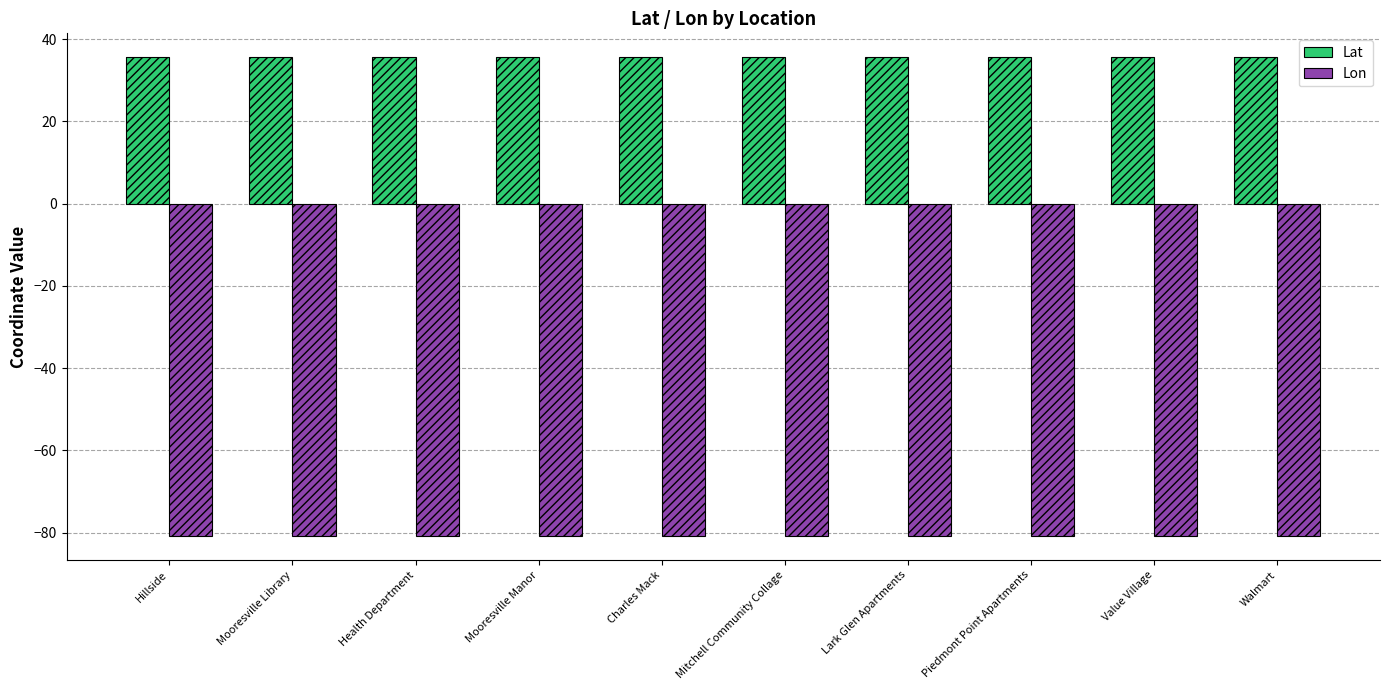

What is the value of the Lon bar at the 9th from the left?

-80.8